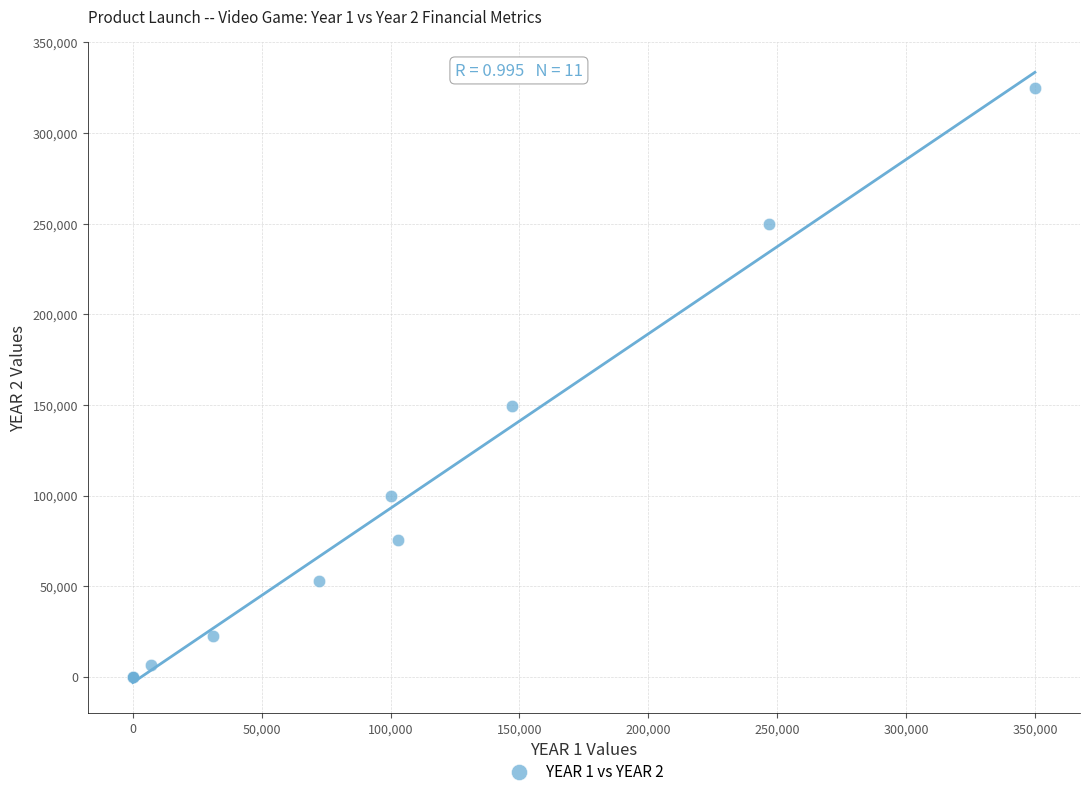

What Y value in the scatter plot is closest to 162500?

149500.0